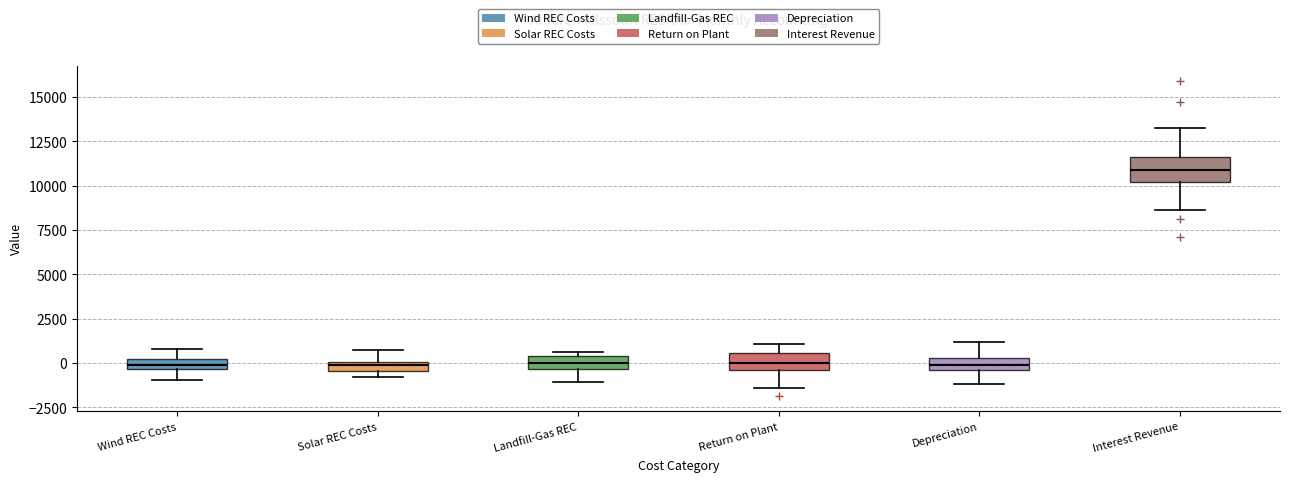

Where does the lower whisker of the box for Interest Revenue end on the y-axis? The values are not printed on the chart, so give them approximately, as read against the axis.

8500